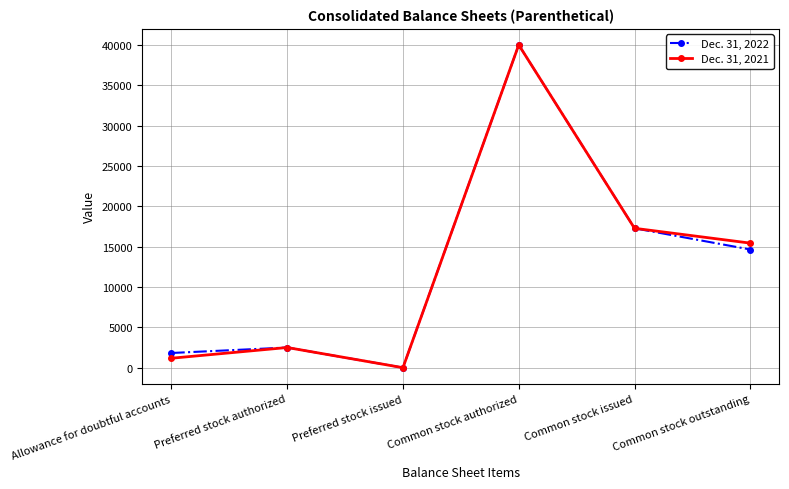

At which category does Dec. 31, 2021 reach its first local valley?

Preferred stock issued